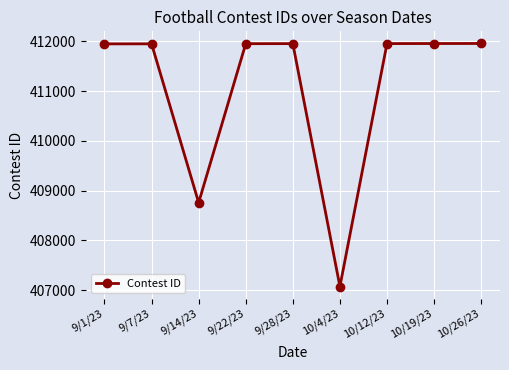

At which category does the data reach its first local valley?

9/14/23